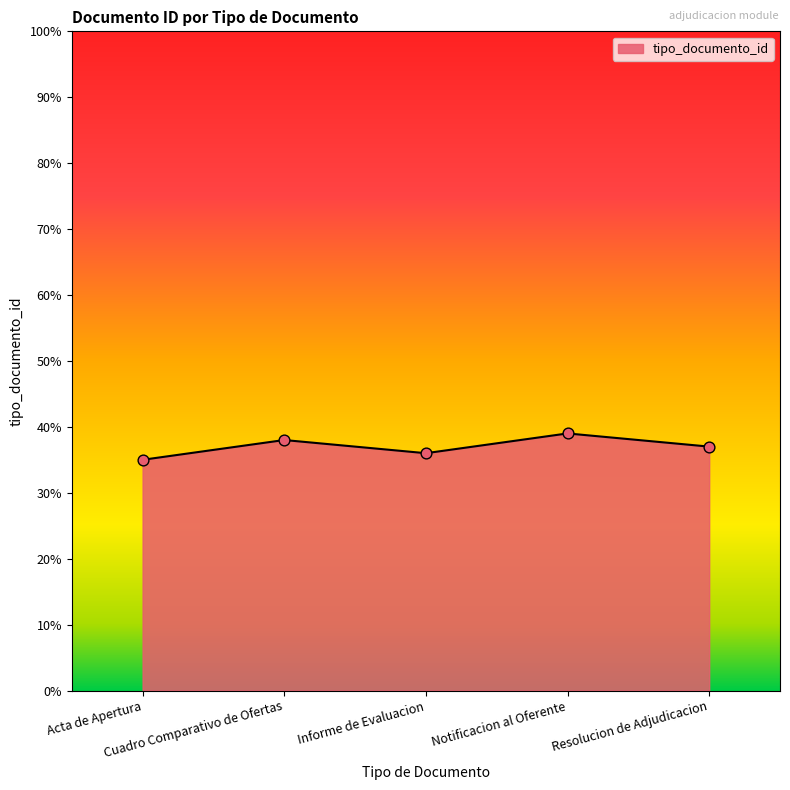

What is the change in value from Cuadro Comparativo de Ofertas to Informe de Evaluacion?

-2